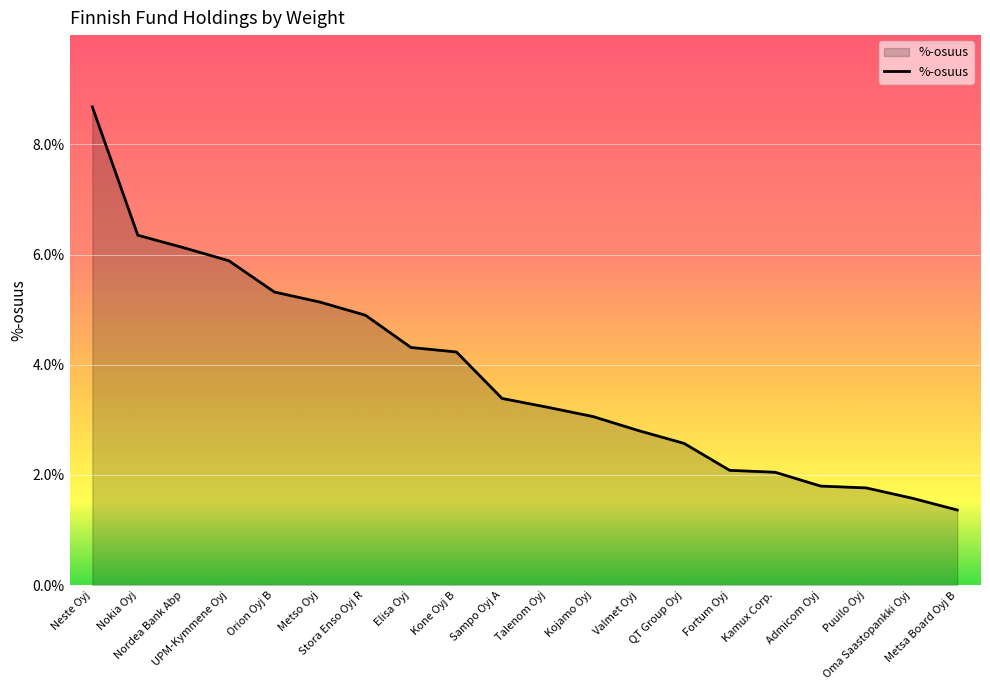

What is the smallest value displayed?

1.4